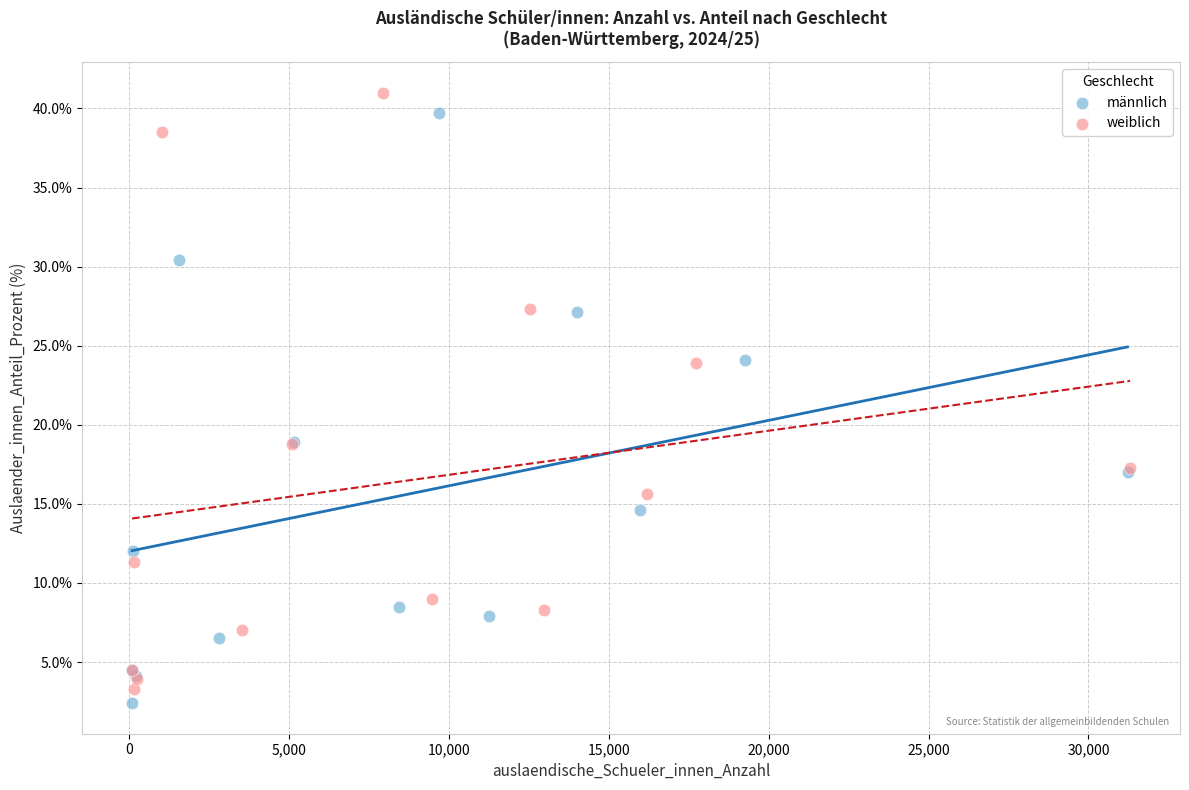

What are all the series names shown in the legend?

männlich, weiblich